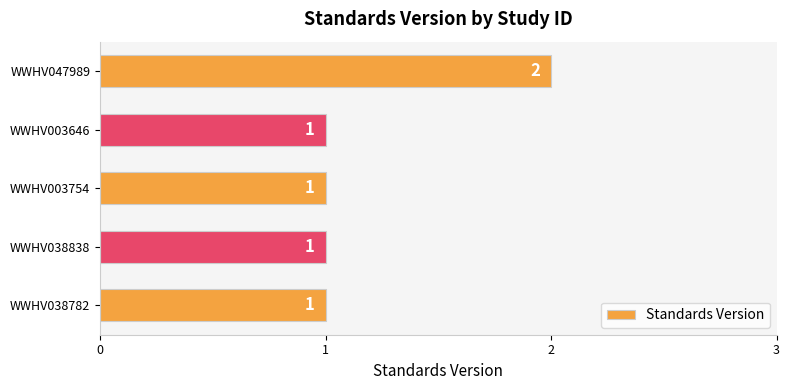

What is the average value?

1